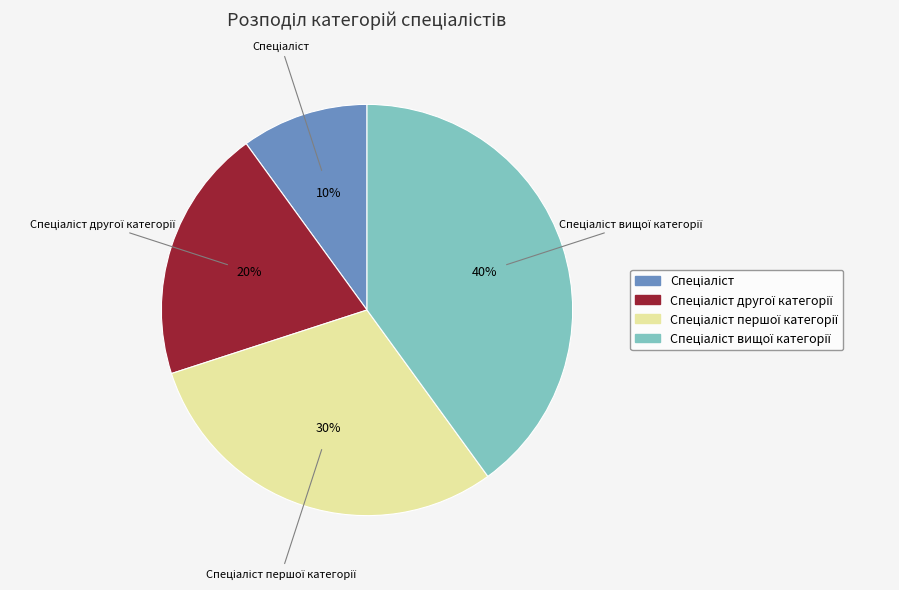

To the nearest percent, what is the average slice percentage?

25%